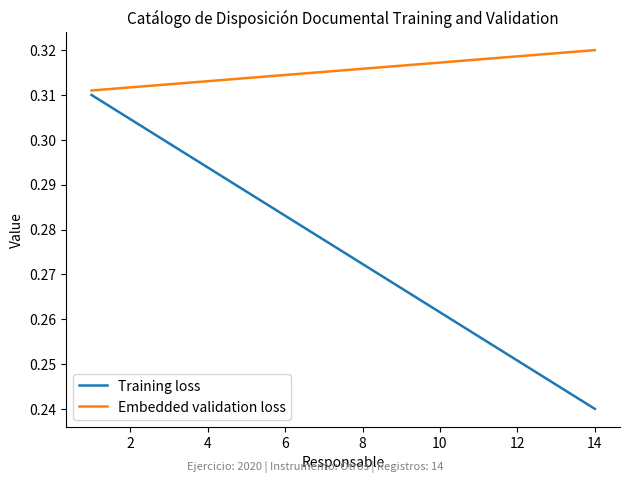

True or false: Training loss and Embedded validation loss intersect in this chart.

False